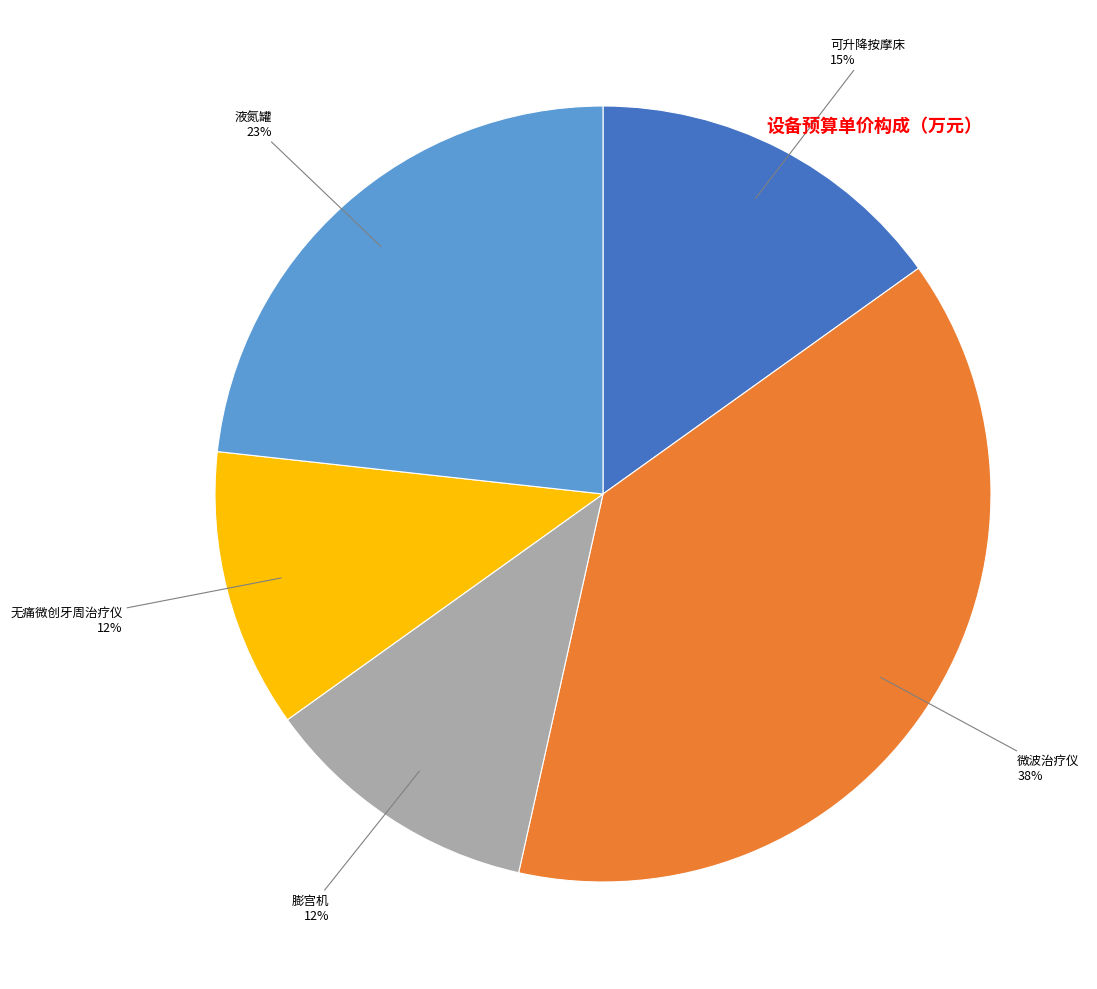

To the nearest percent, what is the average slice percentage?

20%